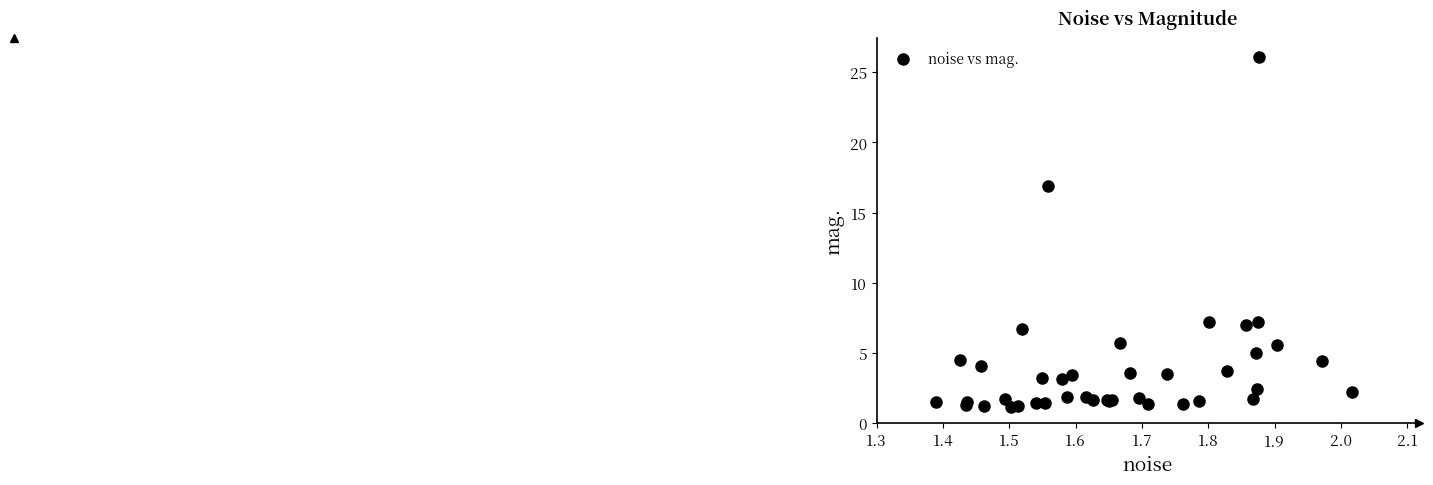

What Y value in the scatter plot is closest to 13?

16.9